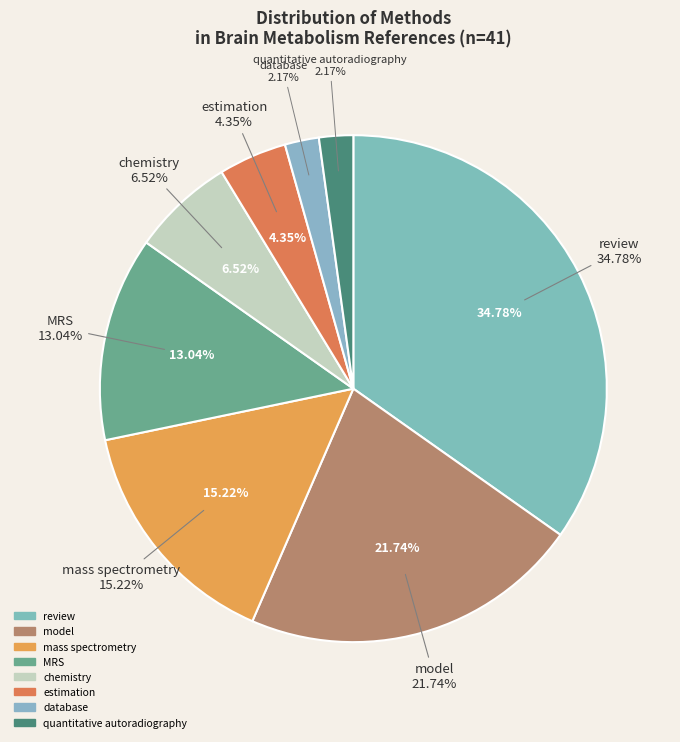

Which category has the biggest portion of the pie?

review